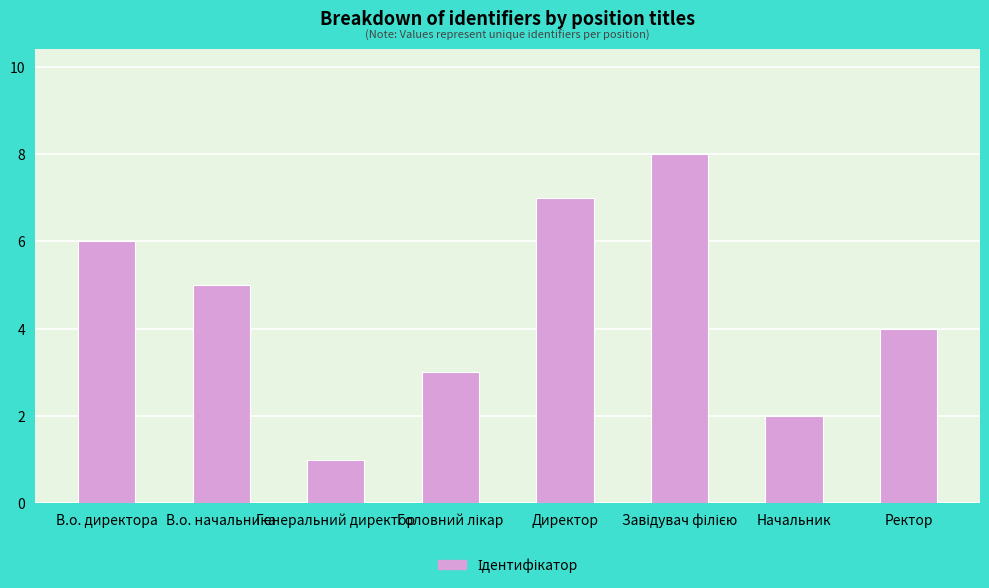

Is it true that the value at Начальник is 3?

False